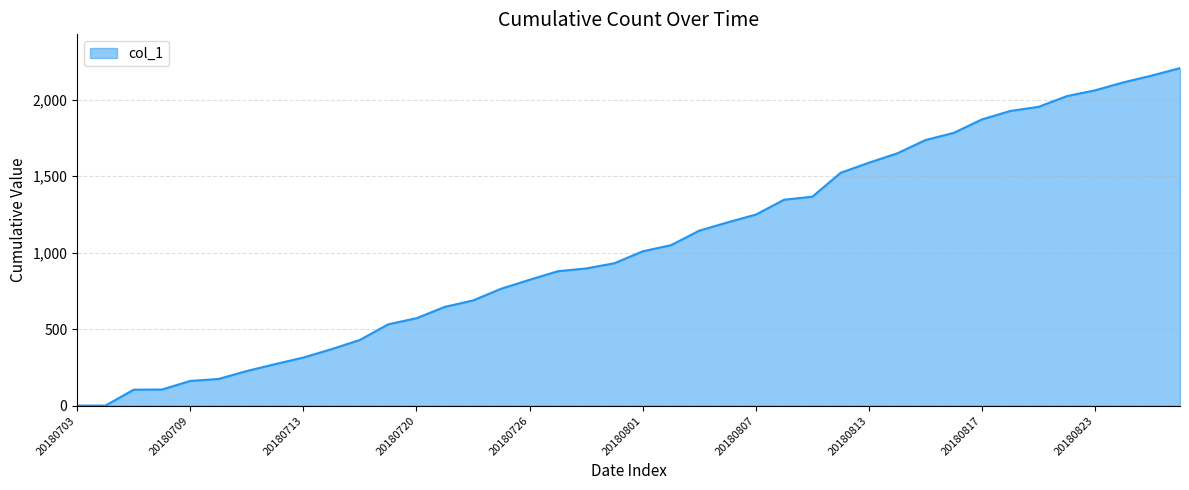

What is the maximum value shown in the chart?

2206